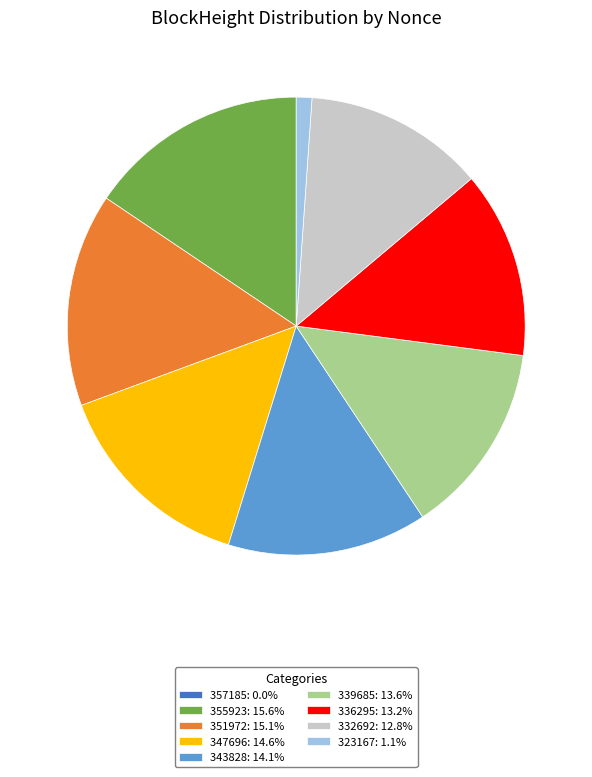

Is 355923: 15.6% the majority of the pie?

No